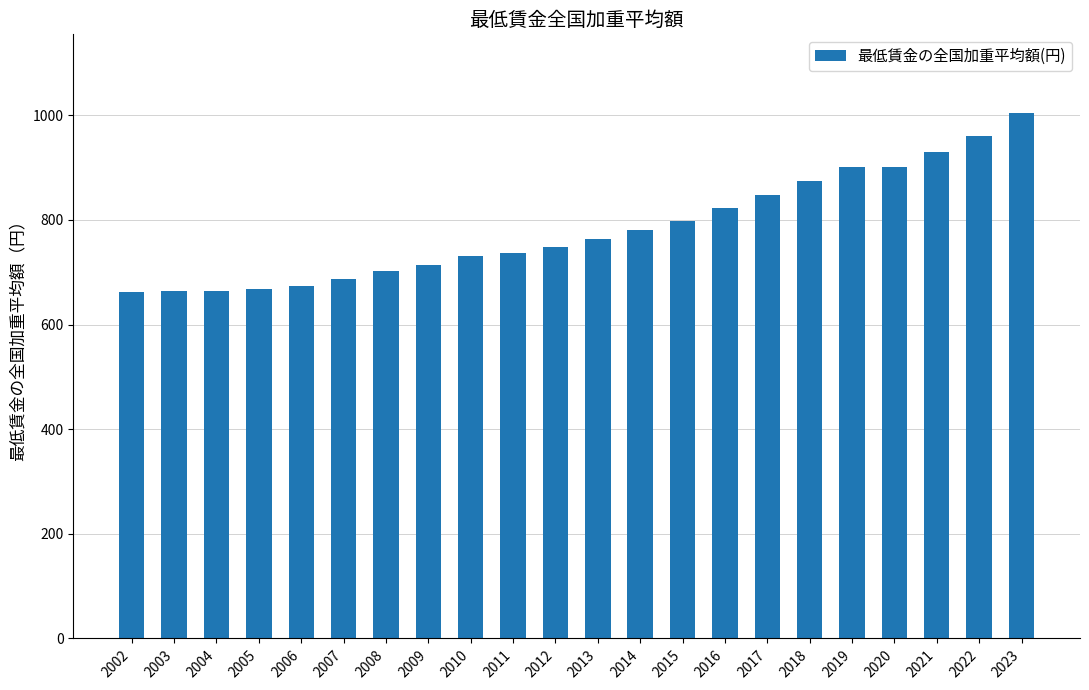

At which category does the chart reach its peak across all series?

2023